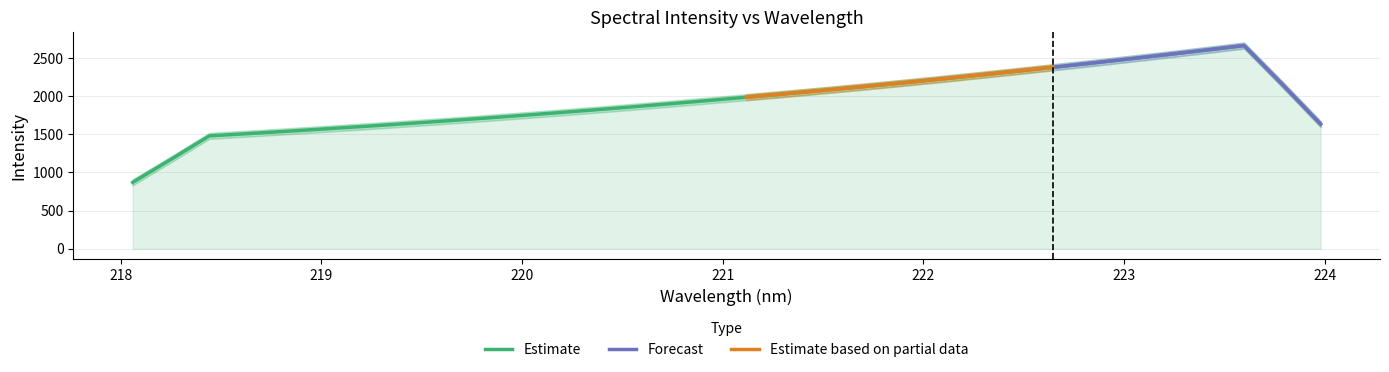

How many values are below 1984?

16